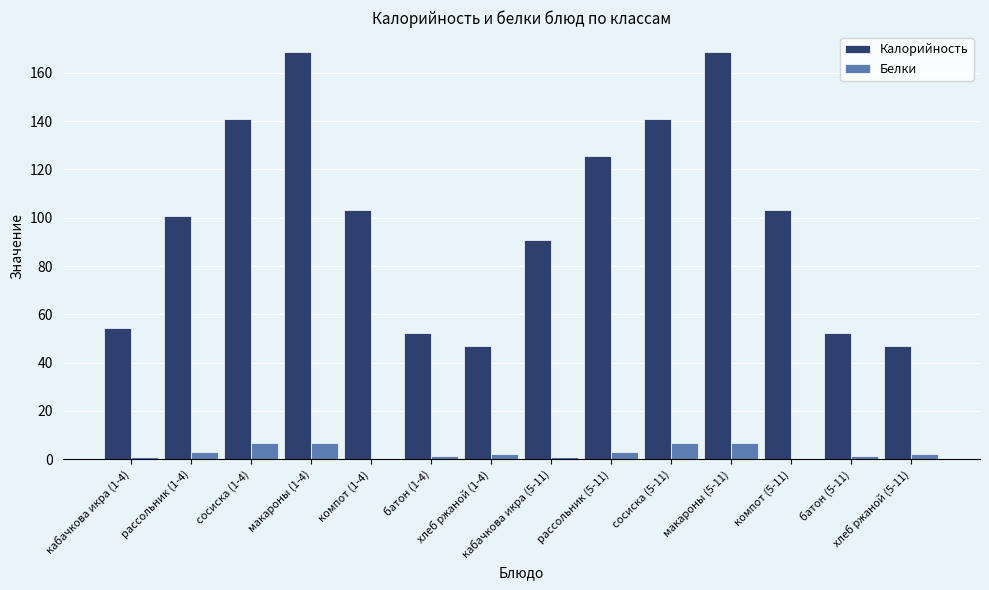

Which series has the largest total across all categories?

Калорийность